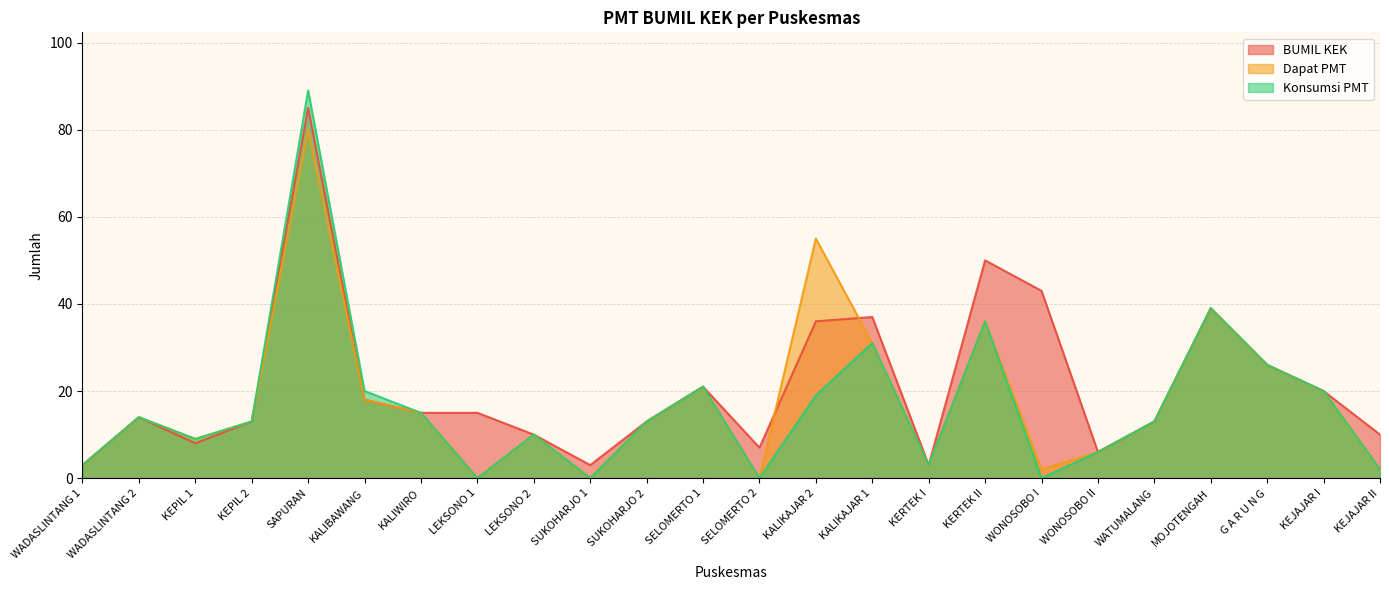

What is the difference between the Dapat PMT values at KERTEK II and WONOSOBO I?

34